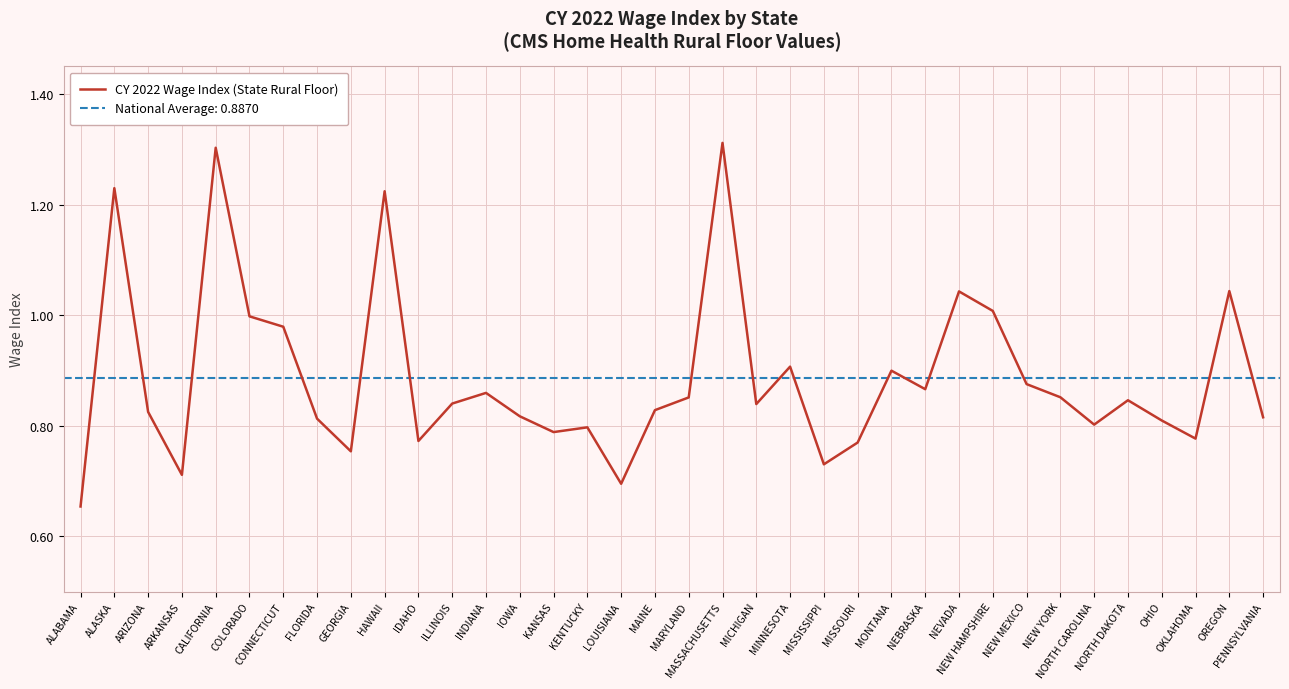

Is it true that the value at GEORGIA is 1.1?

False